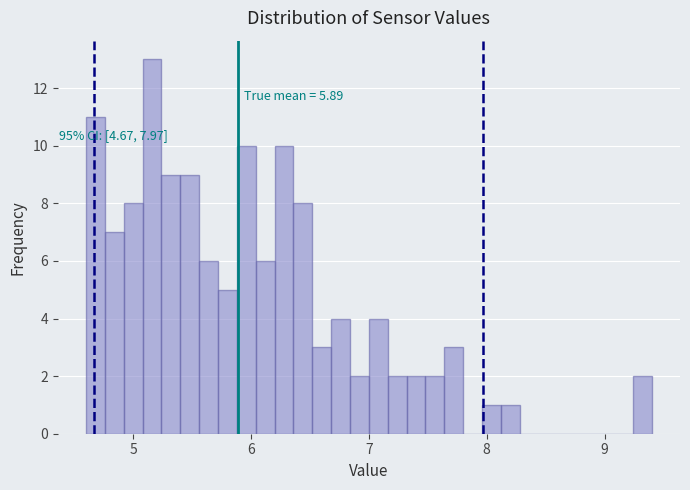

Around what value on the x-axis is the tallest bar? Give the approximate position of its centre, as read against the axis.

5.2